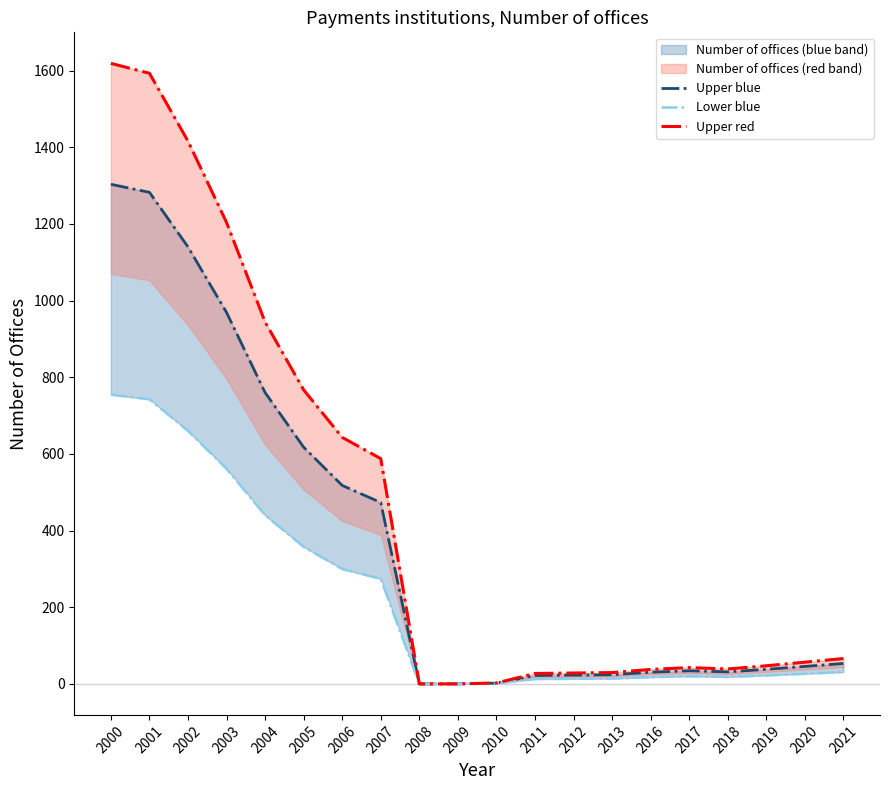

Reading left to right, list all the values displayed in this chart.

Upper blue: 2000=1303.4	2001=1282.5	2002=1140.0	2003=969.0	2004=760.0	2005=617.5	2006=517.8	2007=473.1	2008=0.0	2009=0.0	2010=1.9	2011=21.8	2012=22.8	2013=23.8	2016=30.4	2017=34.2	2018=31.3	2019=38.0	2020=45.6	2021=53.2
Lower blue: 2000=754.6	2001=742.5	2002=660.0	2003=561.0	2004=440.0	2005=357.5	2006=299.8	2007=273.9	2008=0.0	2009=0.0	2010=1.1	2011=12.7	2012=13.2	2013=13.8	2016=17.6	2017=19.8	2018=18.2	2019=22.0	2020=26.4	2021=30.8
Upper red: 2000=1619.0	2001=1593.0	2002=1416.0	2003=1203.6	2004=944.0	2005=767.0	2006=643.1	2007=587.6	2008=0.0	2009=0.0	2010=2.4	2011=27.1	2012=28.3	2013=29.5	2016=37.8	2017=42.5	2018=38.9	2019=47.2	2020=56.6	2021=66.1